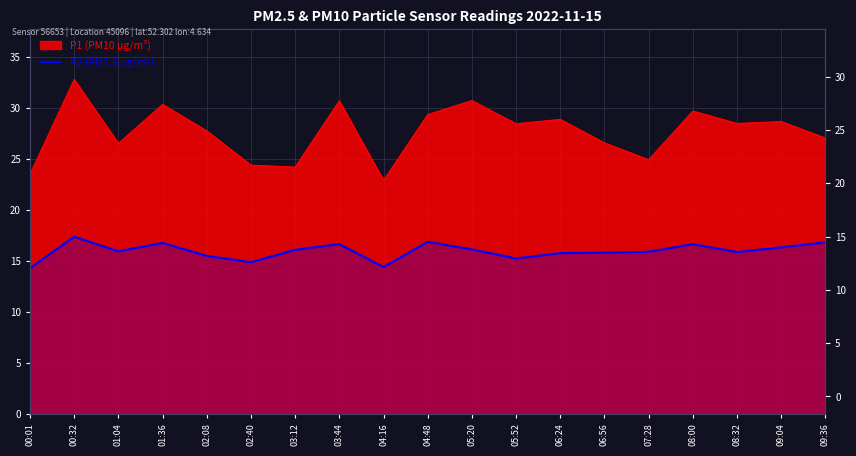

Count the number of values greater than 15.

16